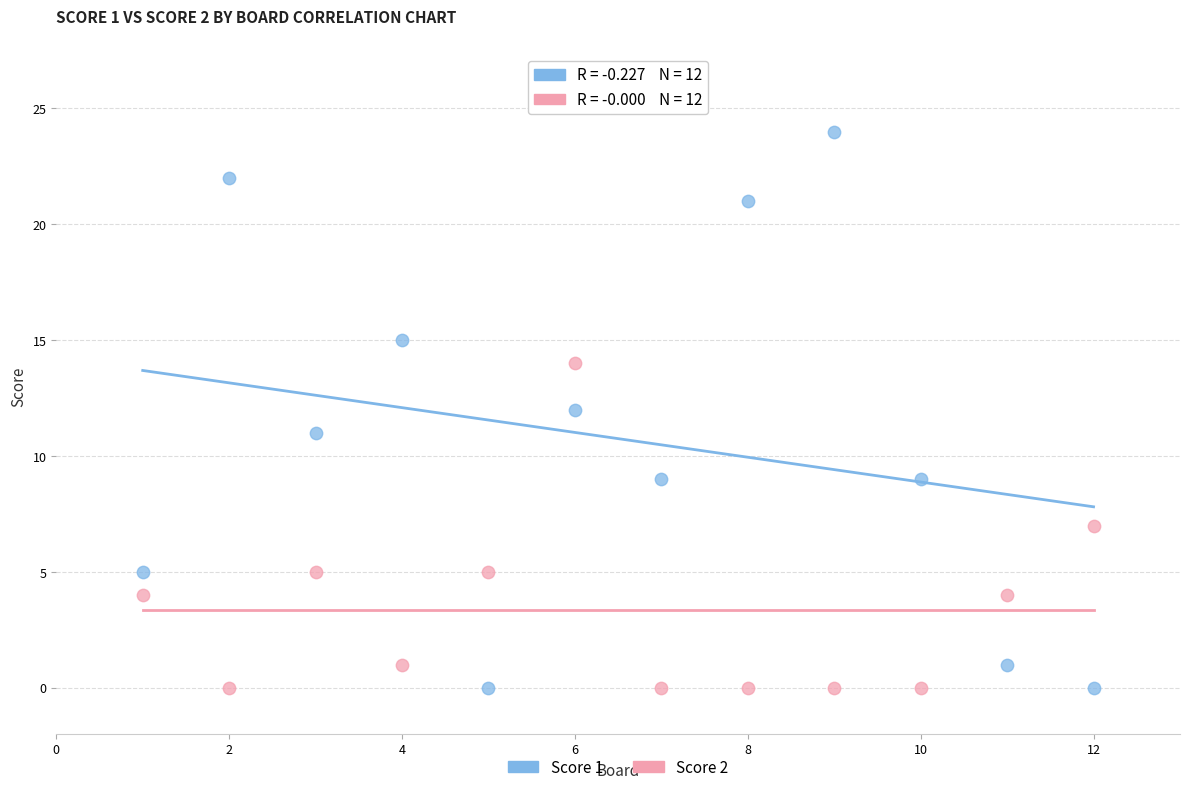

Which series contains the highest Y value?

Score 1